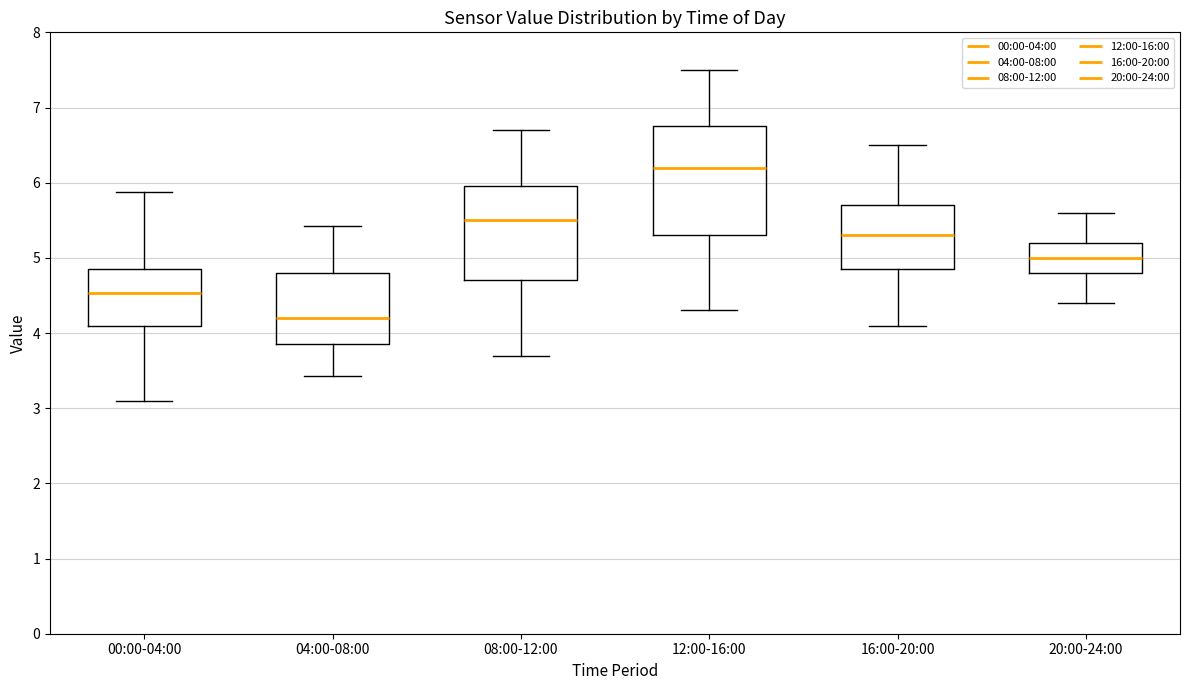

Which box is the tallest, from its lower edge to its upper edge?

12:00-16:00